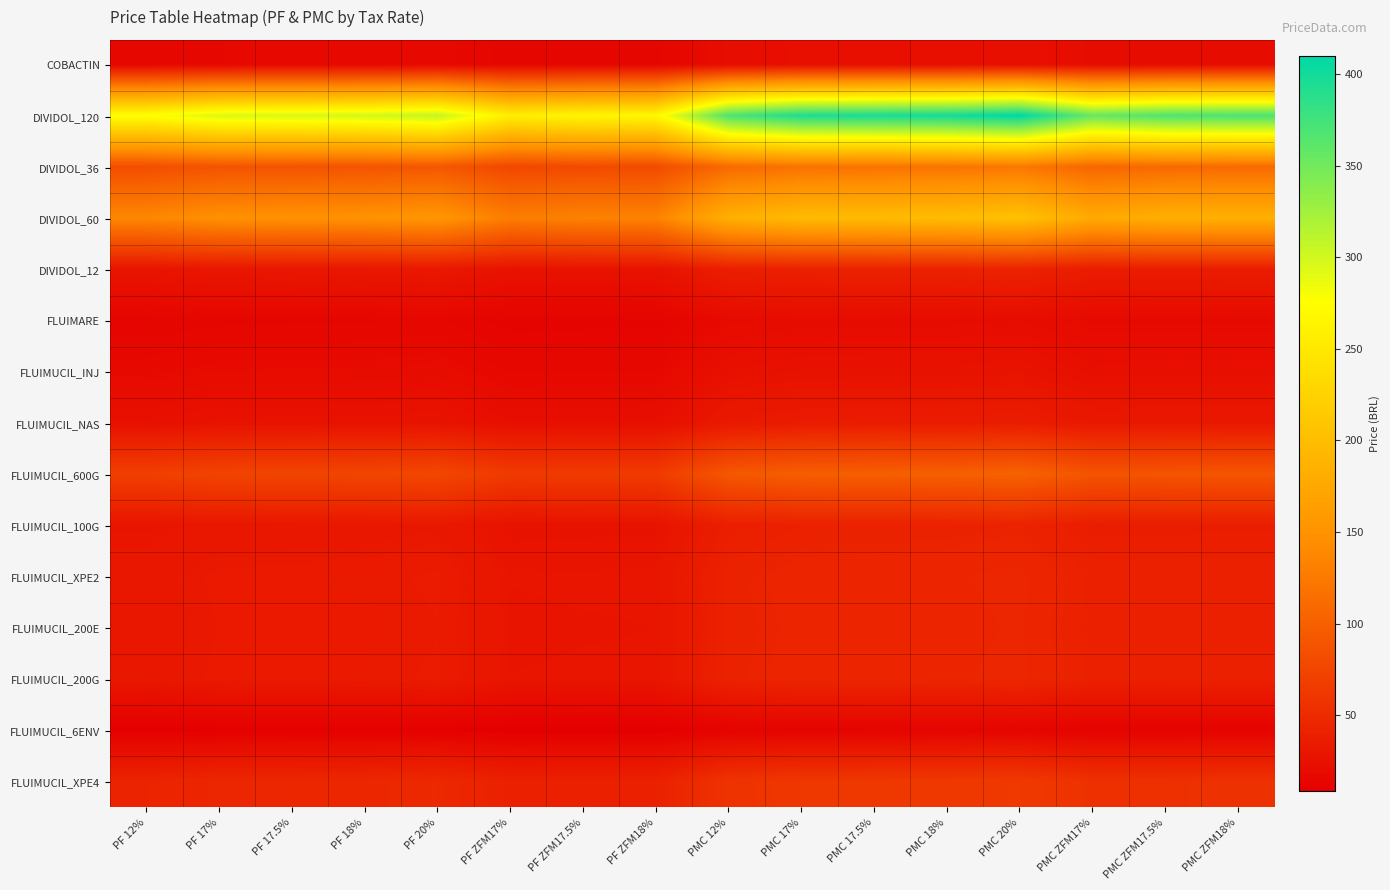

Which series has the largest range (max minus min)?

DIVIDOL_120